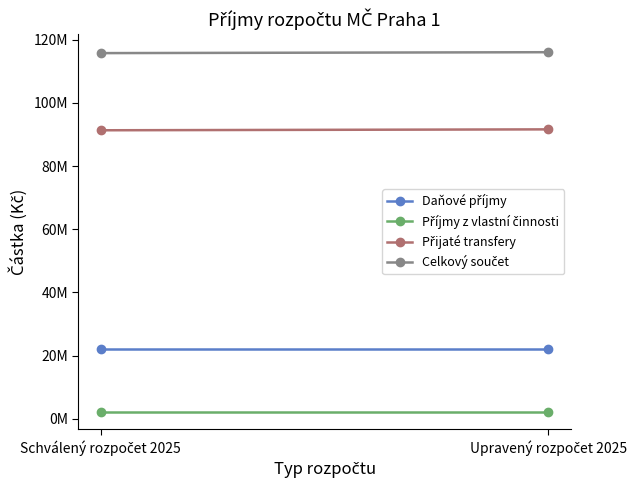

Reading right to left, transcribe all the data shown in this chart.

Daňové příjmy: 22110000	22110000
Příjmy z vlastní činnosti: 2314000	2314000
Přijaté transfery: 91617000	91329400
Celkový součet: 116041000	115753400